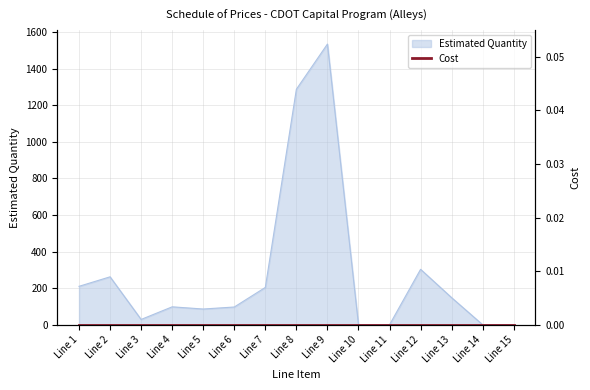

What is the value of the 12th point from the left?

303